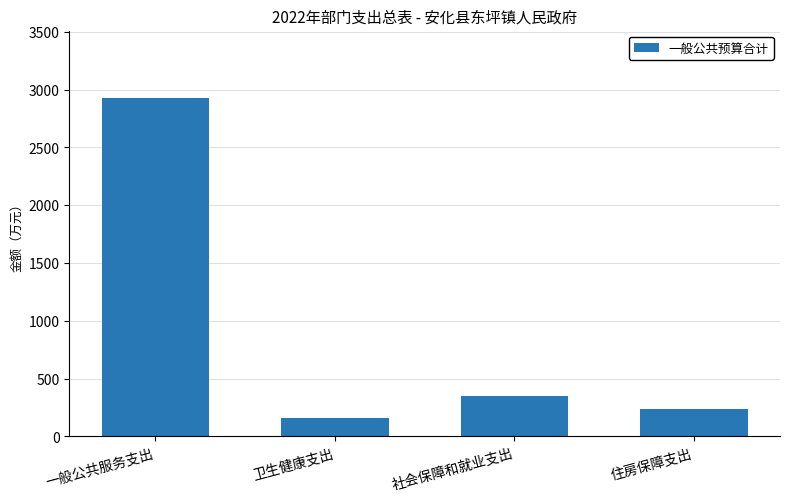

Which label corresponds to the largest value in the chart?

一般公共服务支出